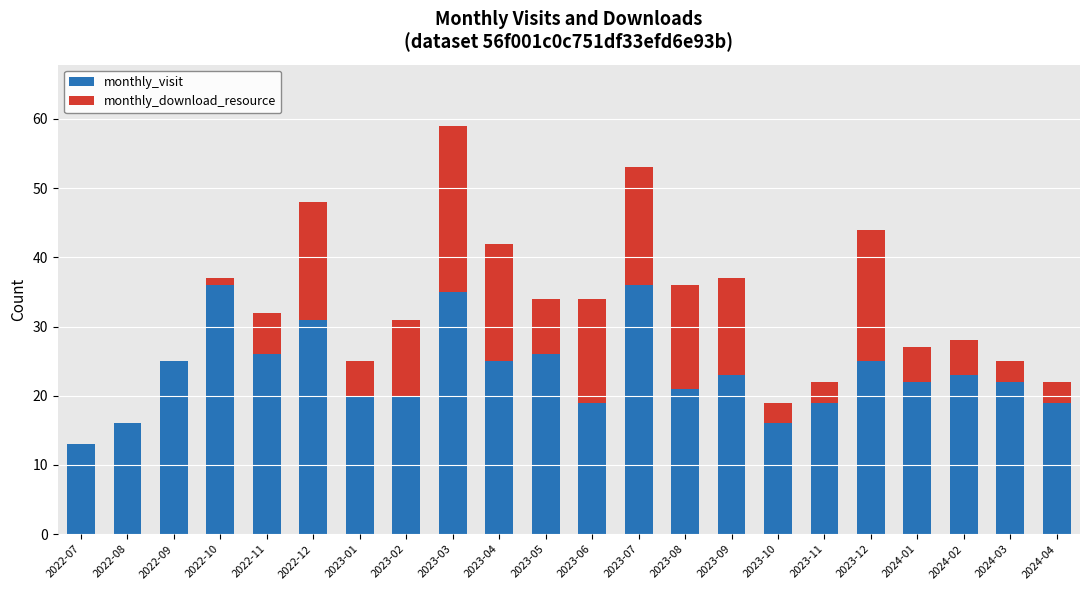

The monthly_visit series shows 36 at 2023-07. True or false?

True